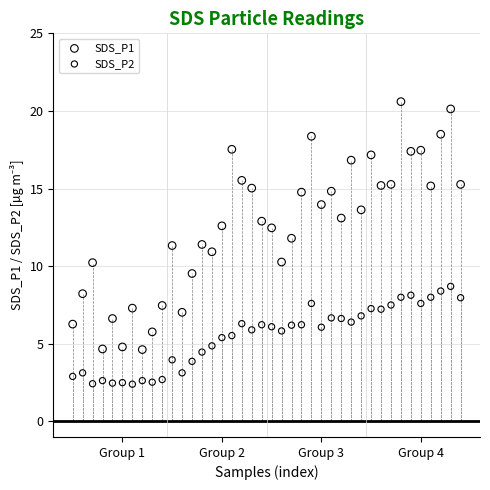

Which series has the widest spread of Y values?

SDS_P1